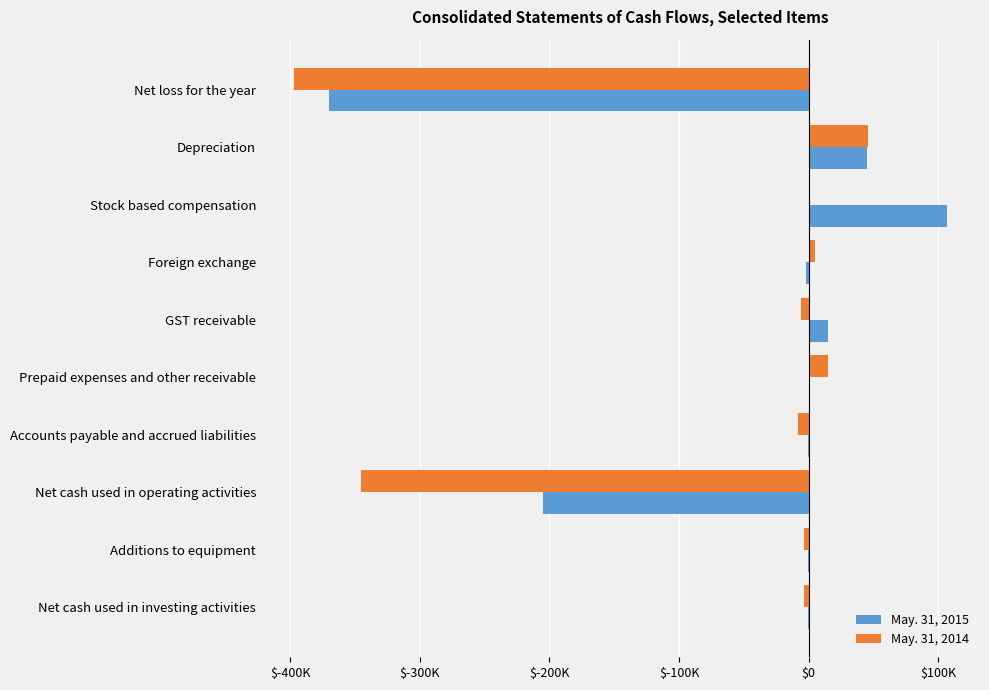

Reading left to right, transcribe all the data shown in this chart.

May. 31, 2015: -370332	44777	107006	-2388	15228	1358	-615	-204966	-397	-397
May. 31, 2014: -397306	46111	0	5070	-6169	15202	-8437	-345529	-3895	-3895